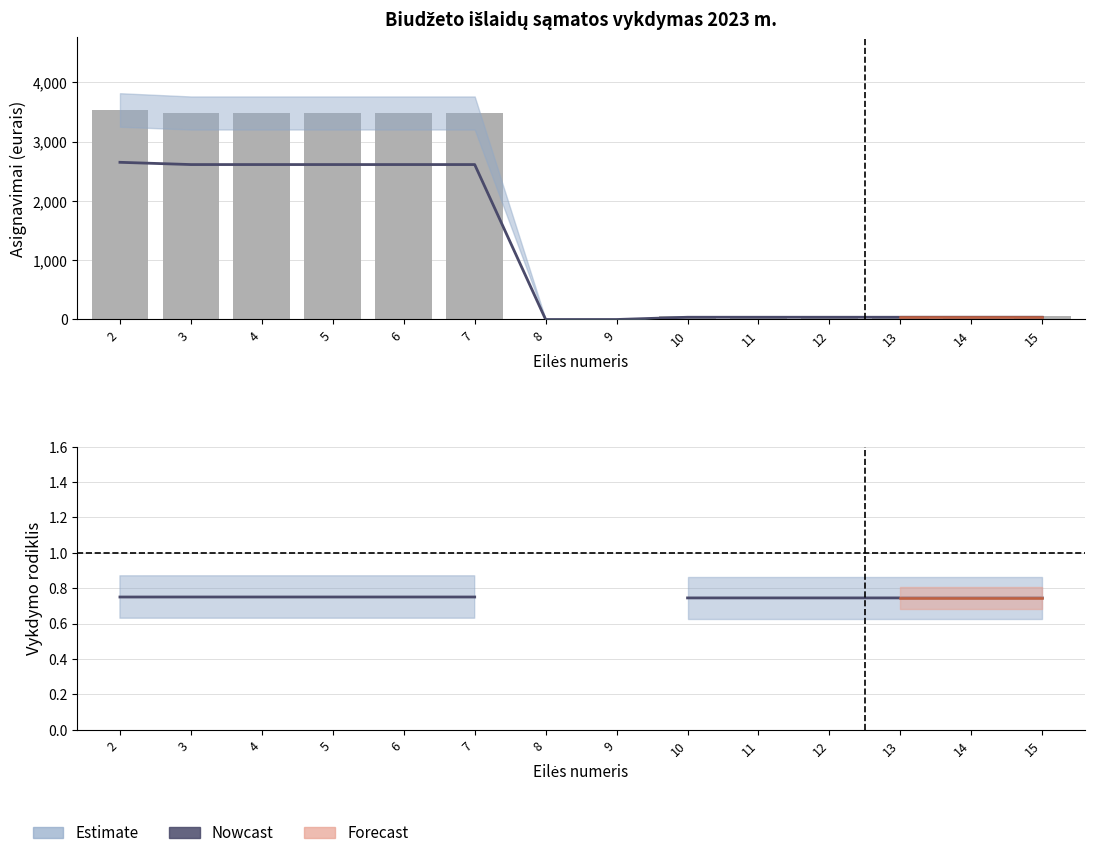

What is the total value across all series at 7?

6098